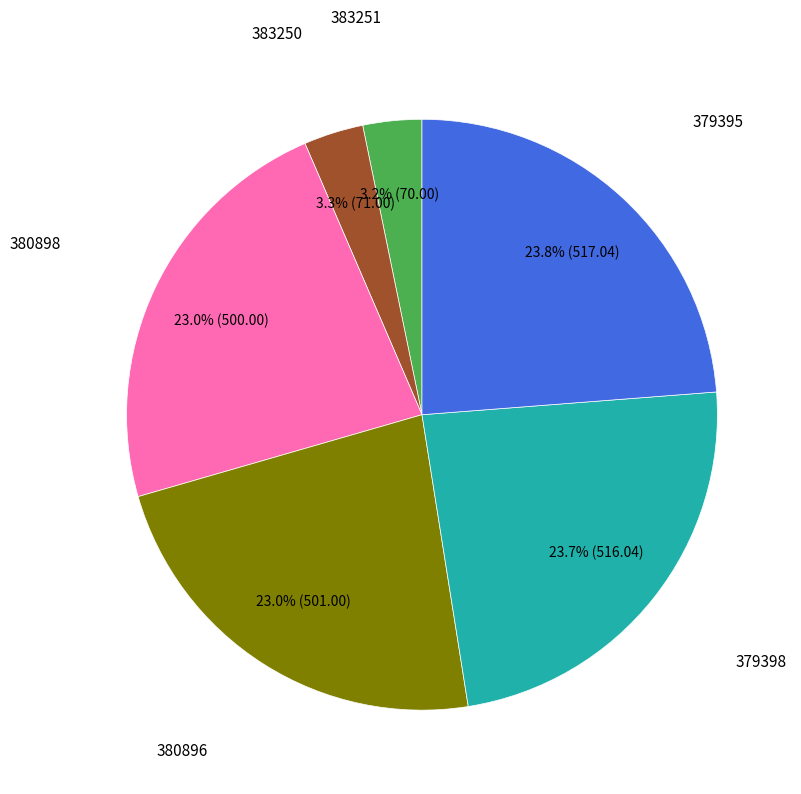

Does any single category account for the majority?

No